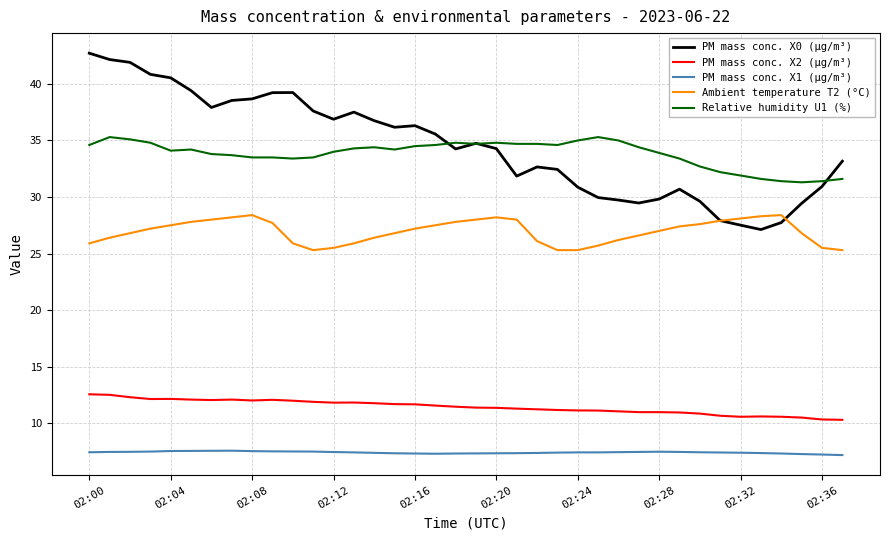

True or false: PM mass conc. X2 (µg/m³) and Ambient temperature T2 (°C) cross at least once.

False